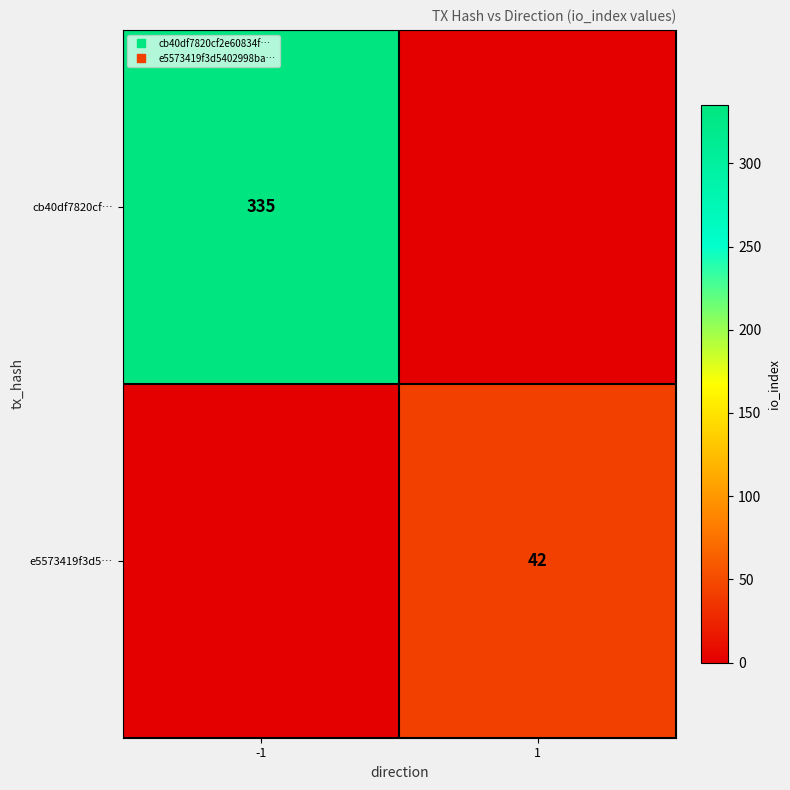

Rank the series at -1 from lowest to highest value.

e5573419f3d5…, cb40df7820cf…